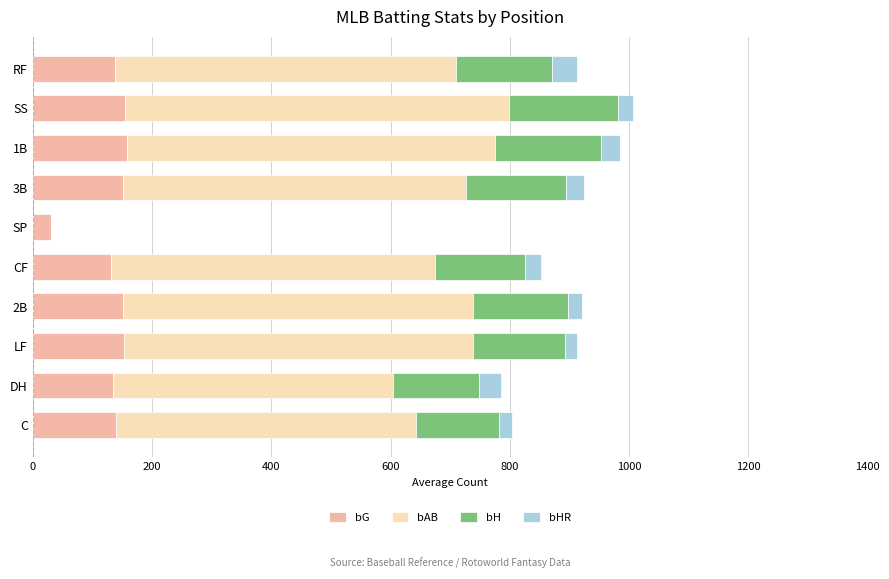

What is the total value across all series at DH?

786